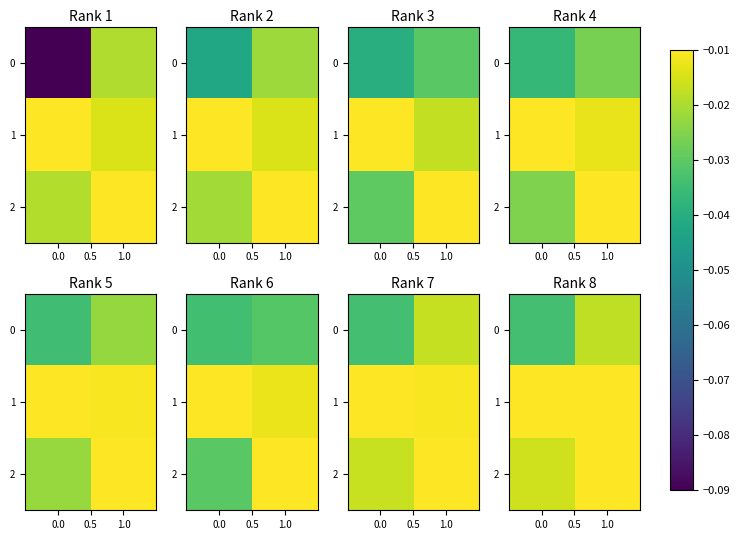

Count the number of categories in the chart.

2